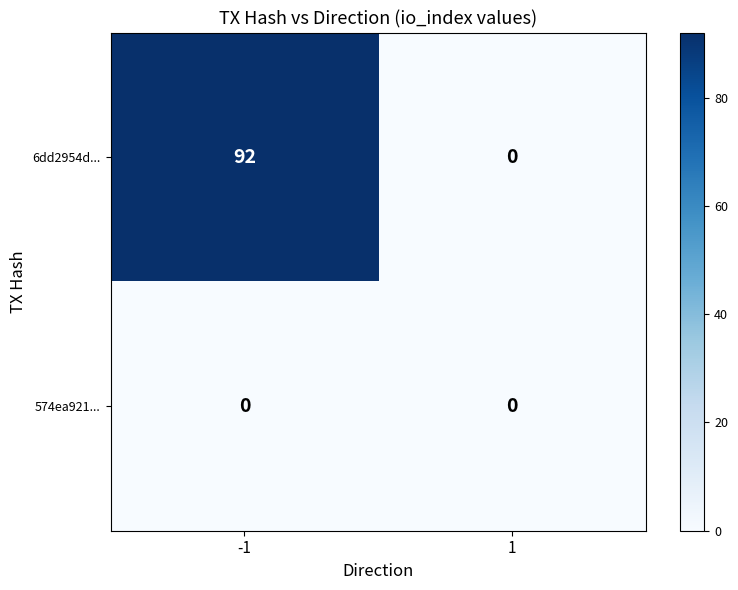

Reading right to left, transcribe all the data shown in this chart.

6dd2954d...: 0	92
574ea921...: 0	0